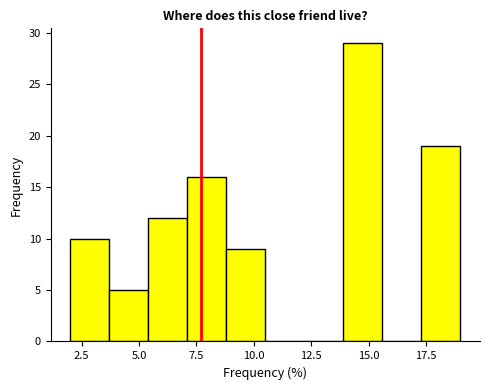

Around what value on the x-axis is the tallest bar? Give the approximate position of its centre, as read against the axis.

15.0